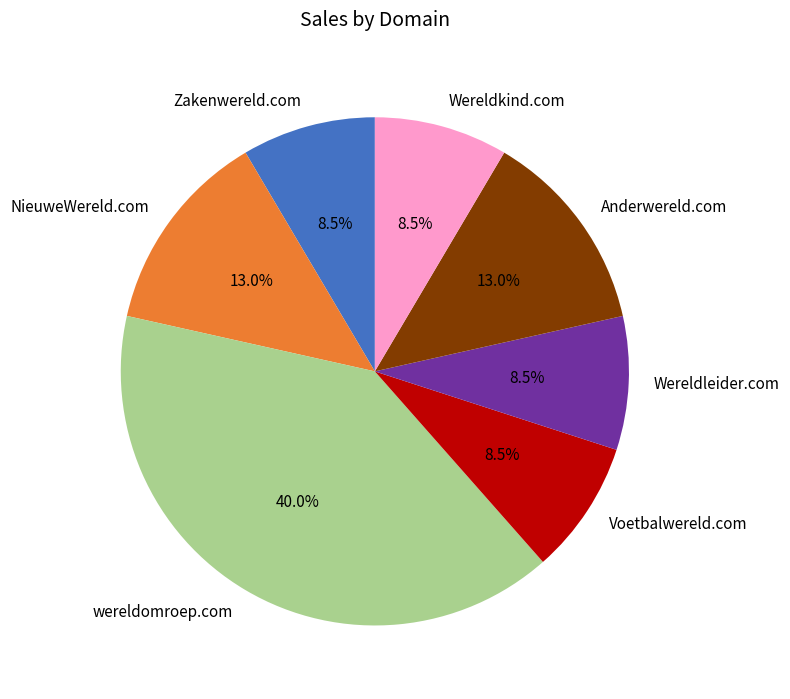

Is it true that Anderwereld.com is 13% of the pie?

True